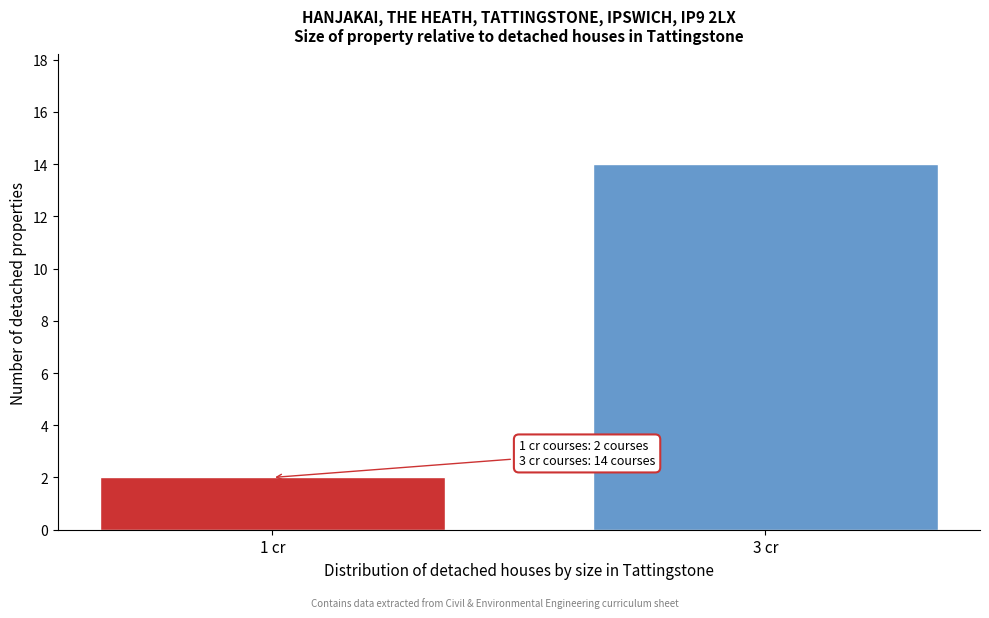

Reading left to right, what are all the values shown in this chart?

2	14